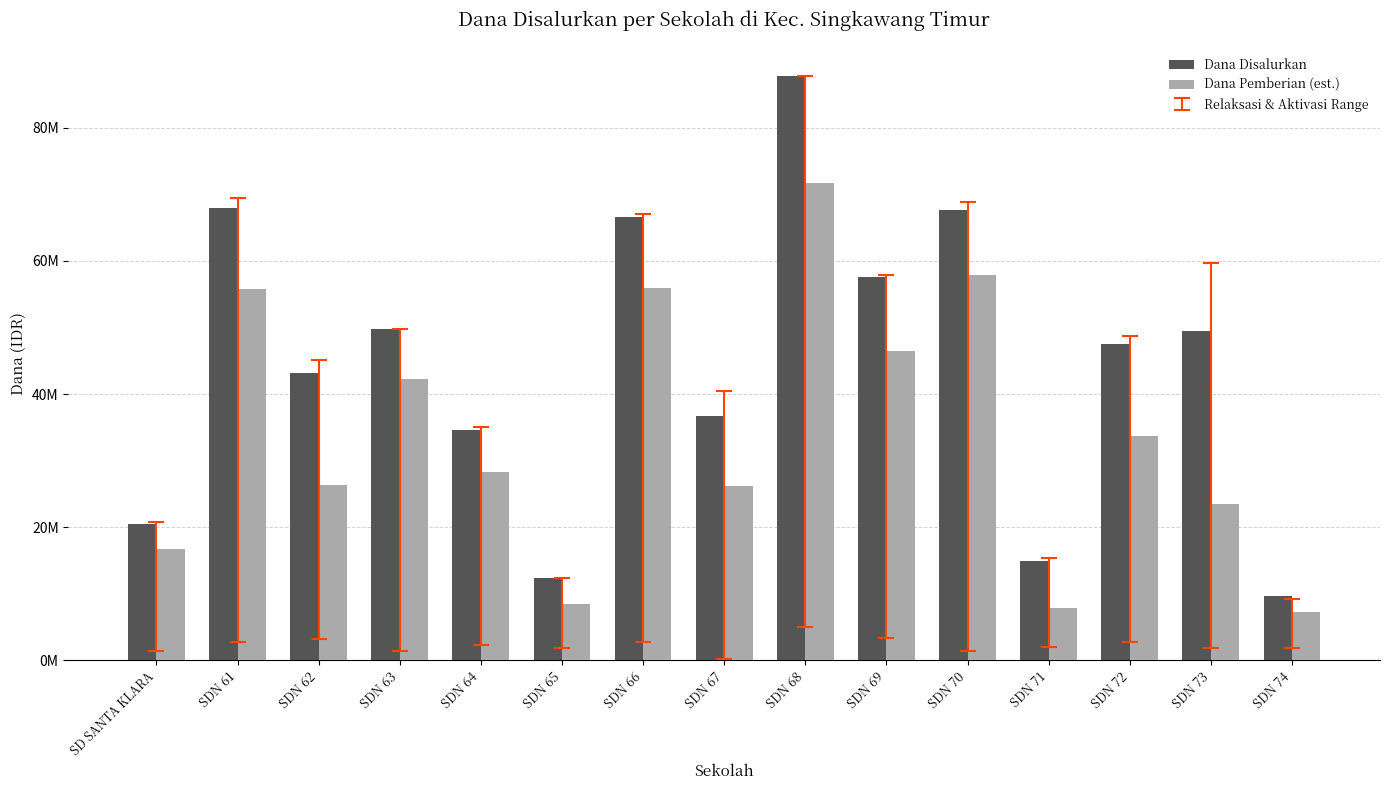

At which category does the chart reach its peak across all series?

SDN 68